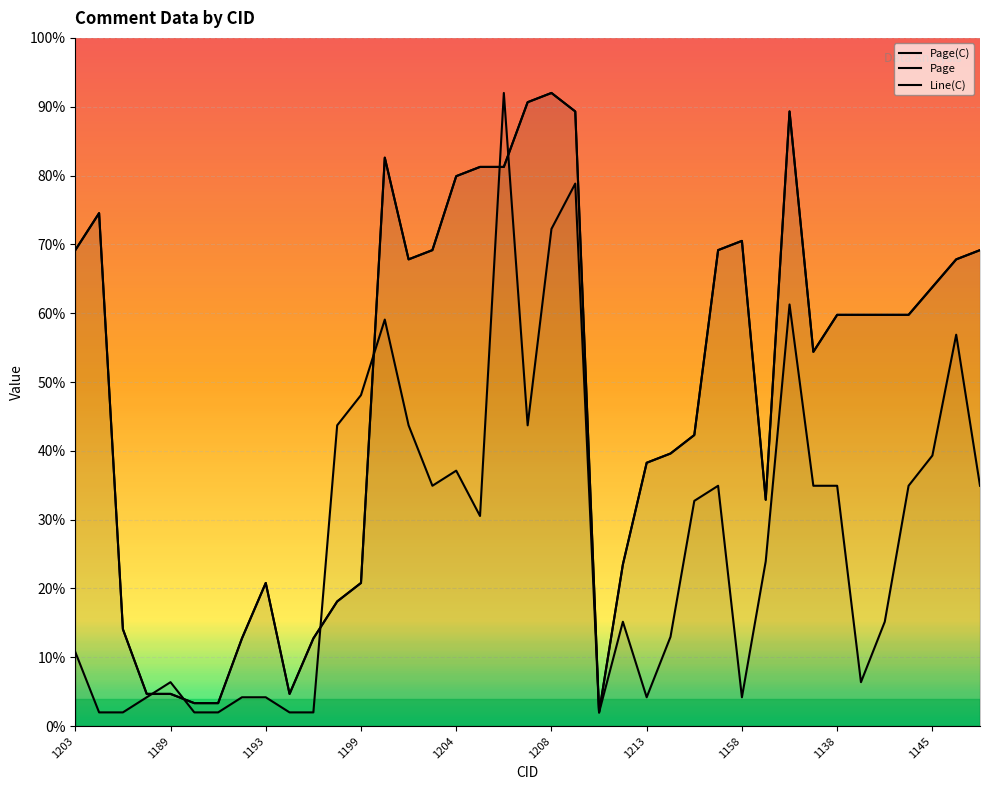

Reading right to left, list all the values displayed in this chart.

Page(C): 69.2	67.8	63.8	59.8	59.8	59.8	59.8	54.4	89.3	32.9	70.5	69.2	42.3	39.6	38.3	23.5	2.0	89.3	92.0	90.7	81.3	81.3	79.9	69.2	67.8	82.6	20.8	18.1	12.7	4.7	20.8	12.7	3.3	3.3	4.7	4.7	14.1	74.5	69.2
Page: 69.2	67.8	63.8	59.8	59.8	59.8	59.8	54.4	89.3	32.9	70.5	69.2	42.3	39.6	38.3	23.5	2.0	89.3	92.0	90.7	81.3	81.3	79.9	69.2	67.8	82.6	20.8	18.1	12.7	4.7	20.8	12.7	3.3	3.3	4.7	4.7	14.1	74.5	69.2
Line(C): 34.9	56.9	39.3	34.9	15.2	6.4	34.9	34.9	61.3	24.0	4.2	34.9	32.7	13.0	4.2	15.2	2.0	78.8	72.2	43.7	92.0	30.5	37.1	34.9	43.7	59.1	48.1	43.7	2.0	2.0	4.2	4.2	2.0	2.0	6.4	4.2	2.0	2.0	10.8